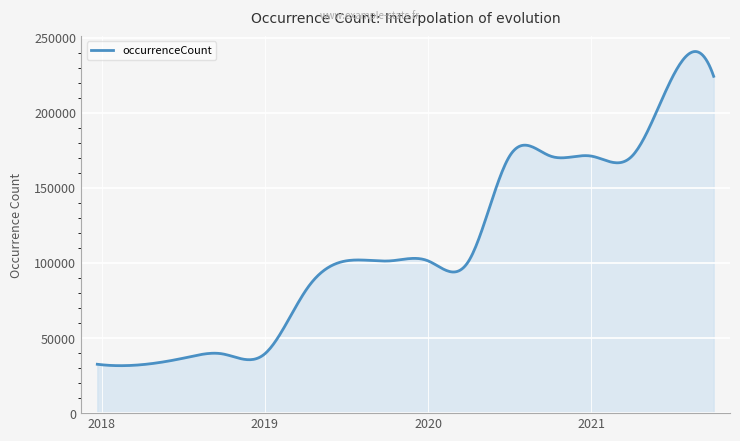

How many lines are shown in the chart?

1